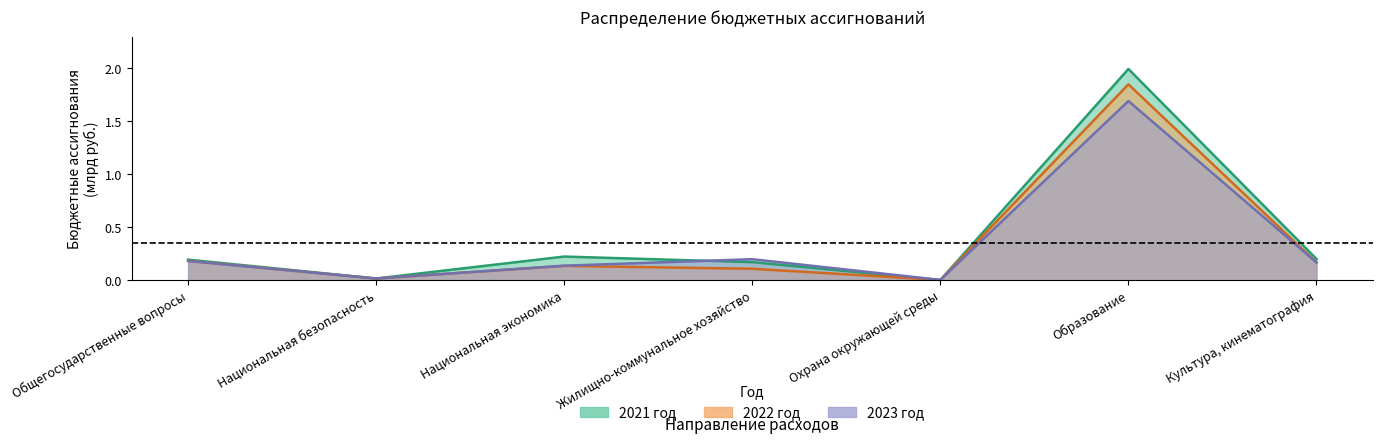

What is the label of the 7th point from the right?

Общегосударственные вопросы